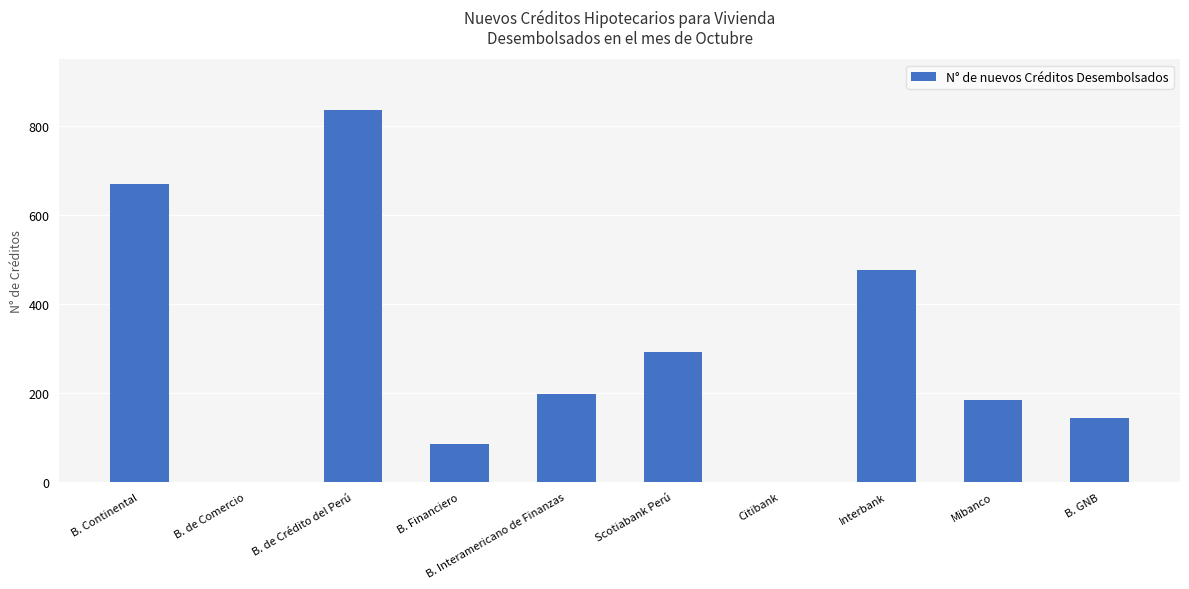

Reading left to right, what are all the values shown in this chart?

B. Continental=670	B. de Comercio=1	B. de Crédito del Perú=837	B. Financiero=85	B. Interamericano de Finanzas=199	Scotiabank Perú=292	Citibank=1	Interbank=476	Mibanco=185	B. GNB=143